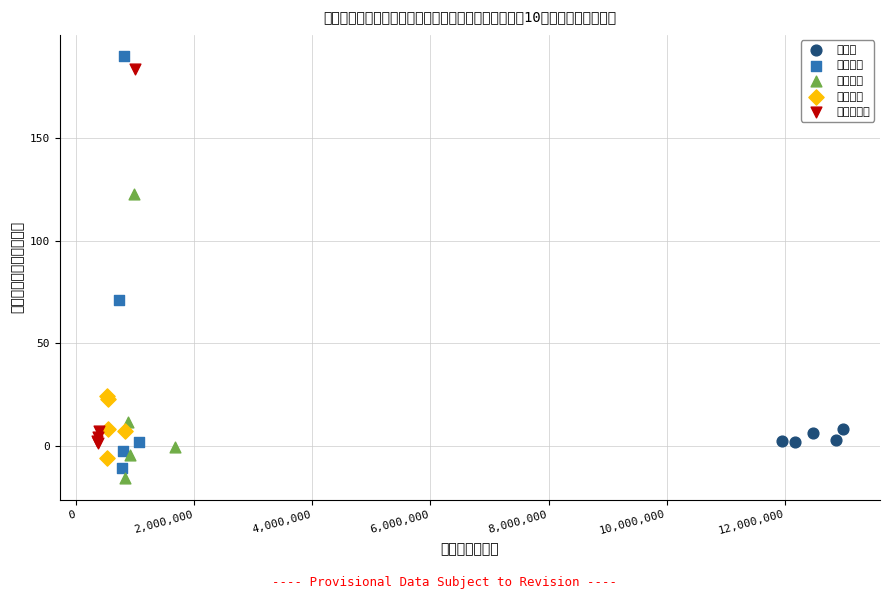

Which series contains the lowest Y value?

経常利益